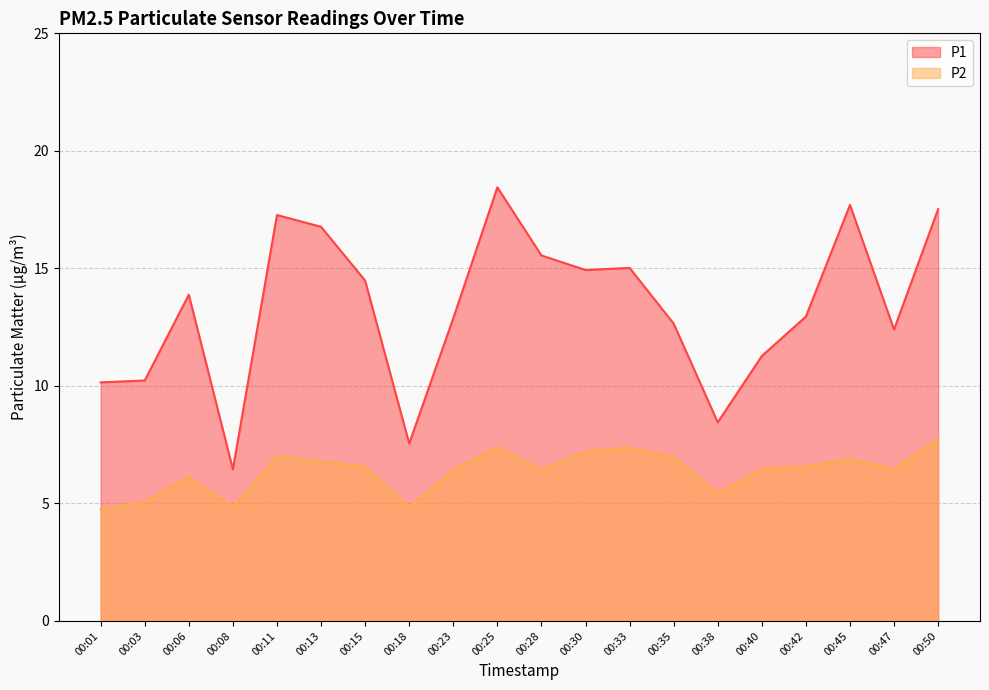

What is the difference between the P1 values at 00:15 and 00:25?

4.0